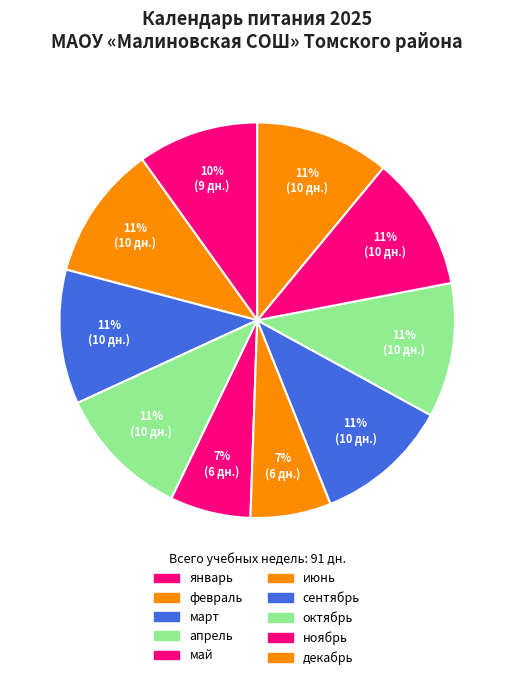

Rank the categories by value from highest to lowest.

февраль, март, апрель, сентябрь, октябрь, ноябрь, декабрь, январь, май, июнь